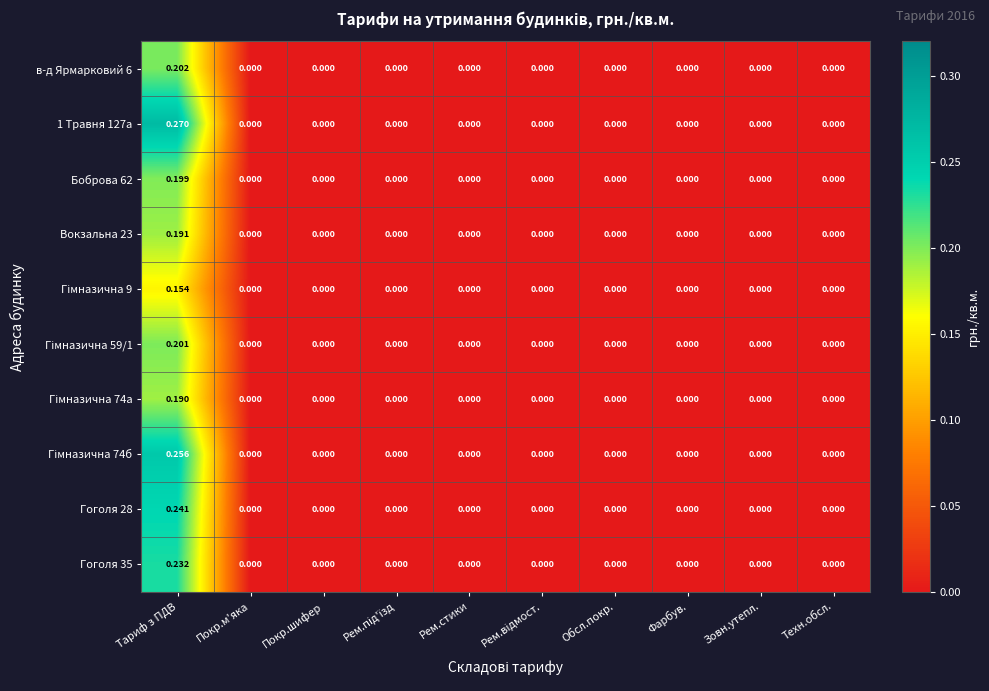

Count the number of categories in the chart.

10